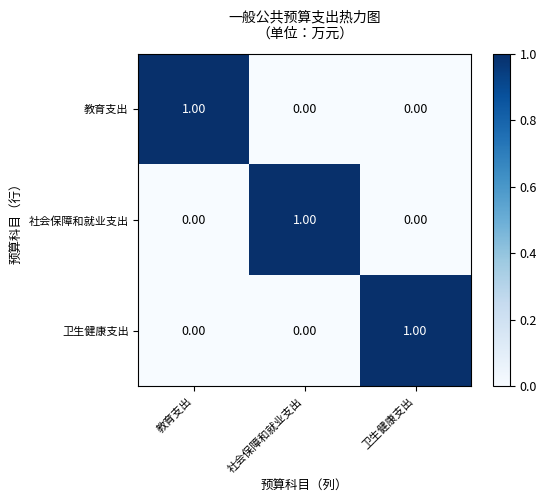

At how many categories does at least one series exceed 0?

3